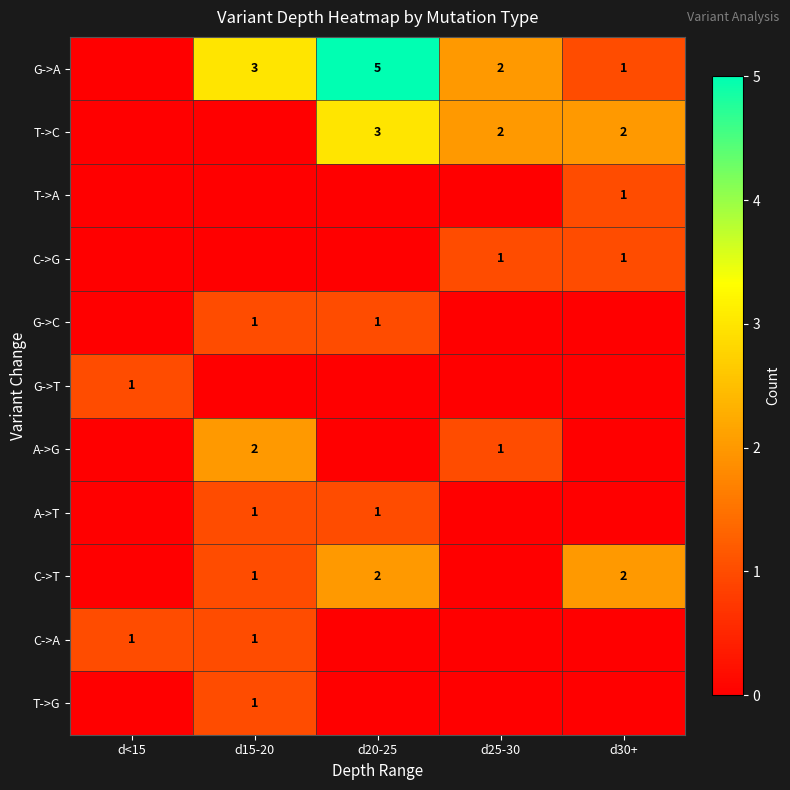

True or false: A->G has a value of 0 at d25-30.

False